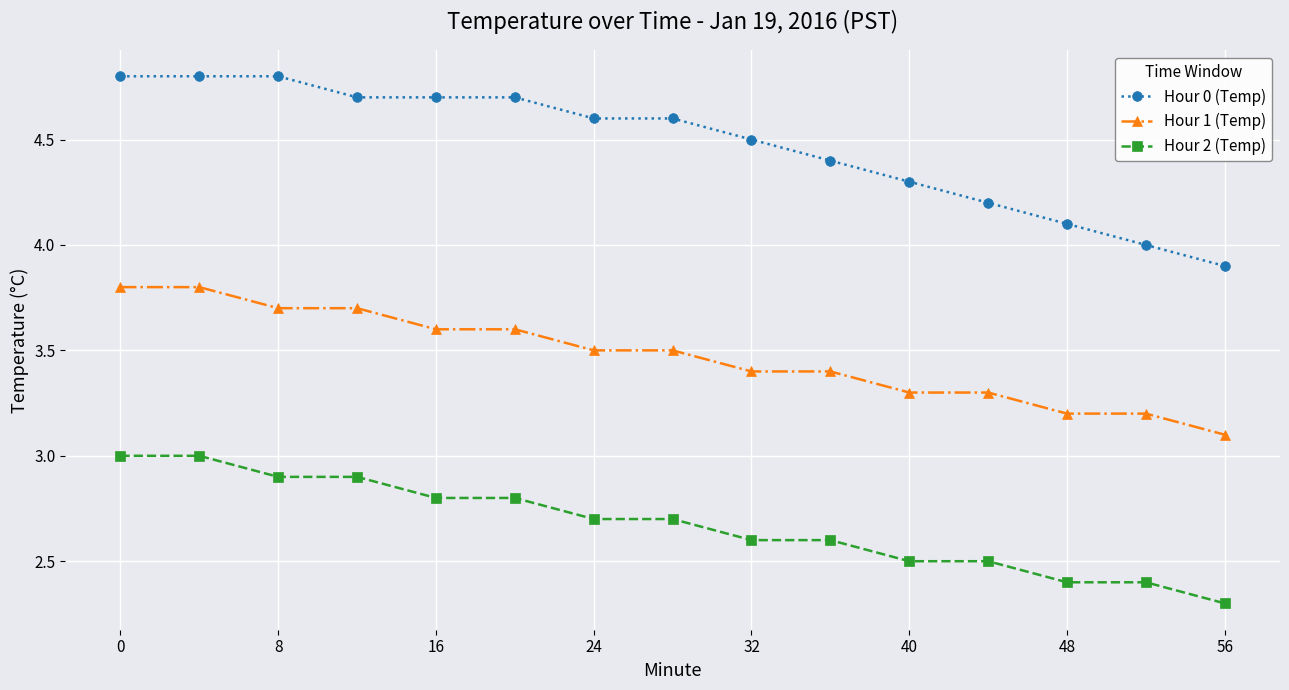

Count the Hour 0 (Temp) values in the range 4 to 5.

14